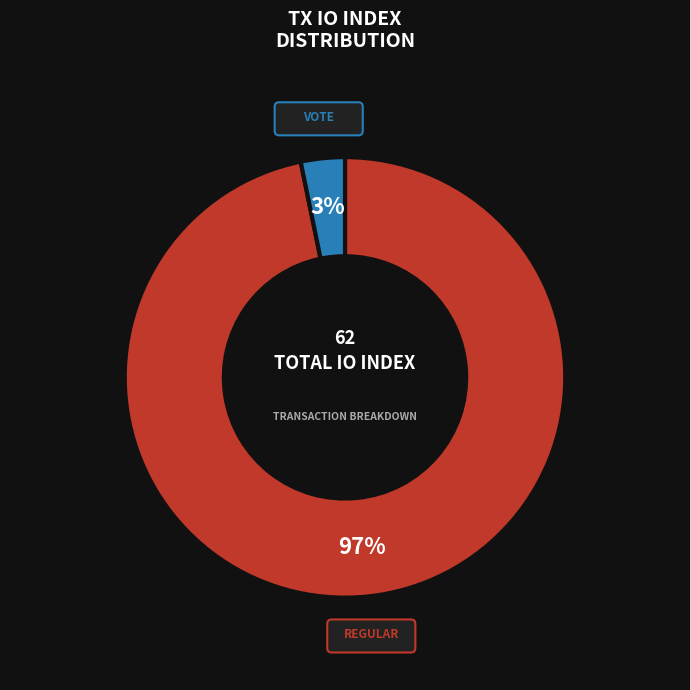

To the nearest percent, what is the difference between the largest and smallest slice percentages?

94%